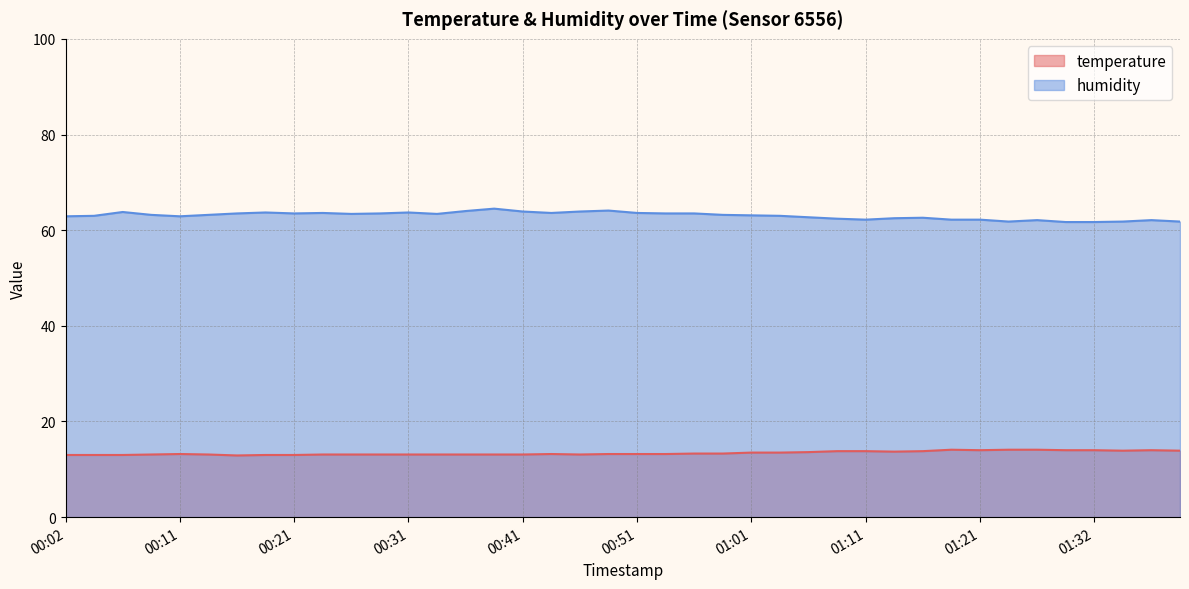

Which series has the largest total across all categories?

humidity